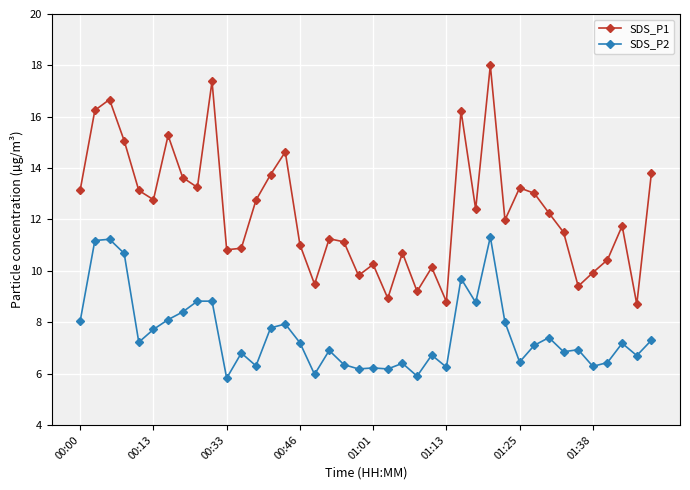

What are all the series names shown in the legend?

SDS_P1, SDS_P2